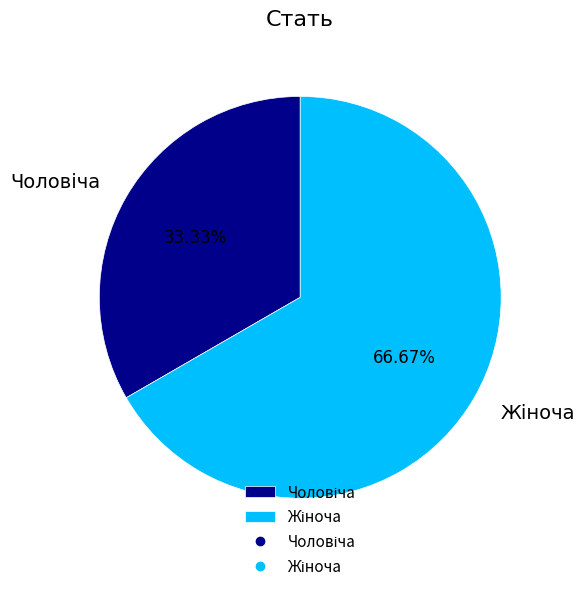

Is there any slice that represents more than half of the pie?

Yes